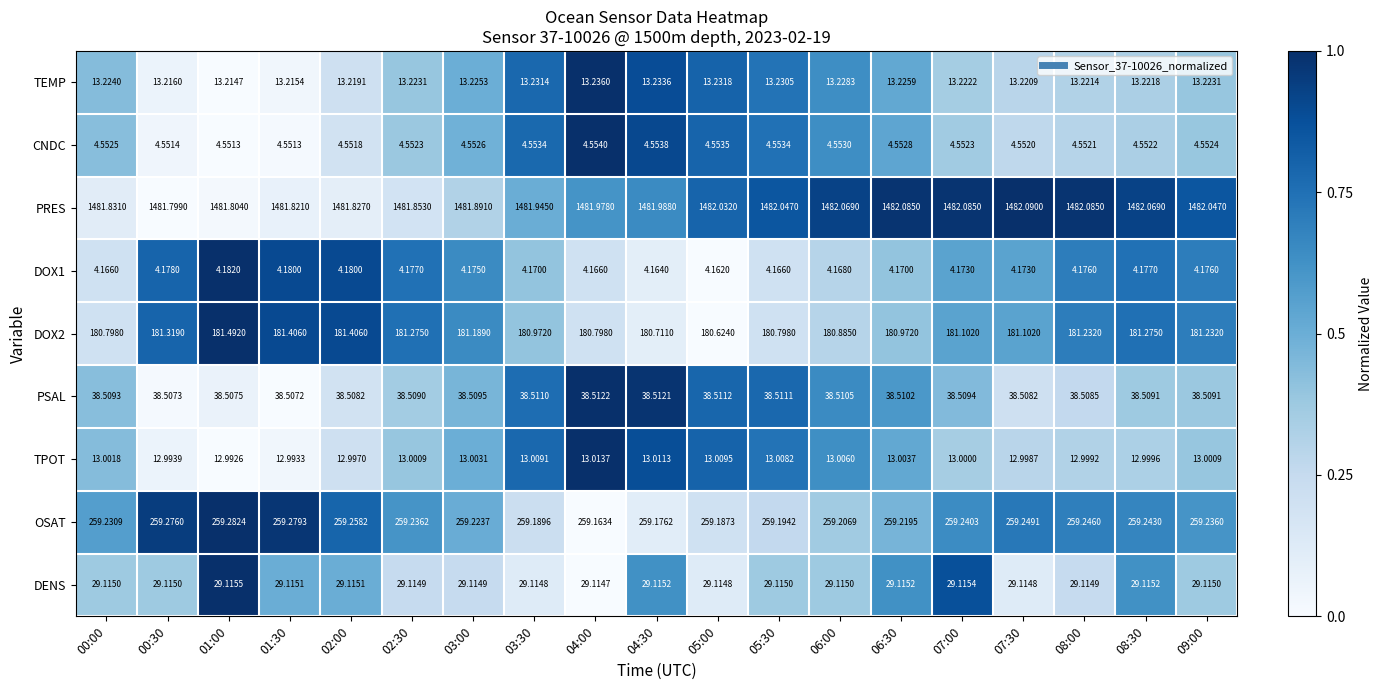

Which series has the largest total across all categories?

PRES